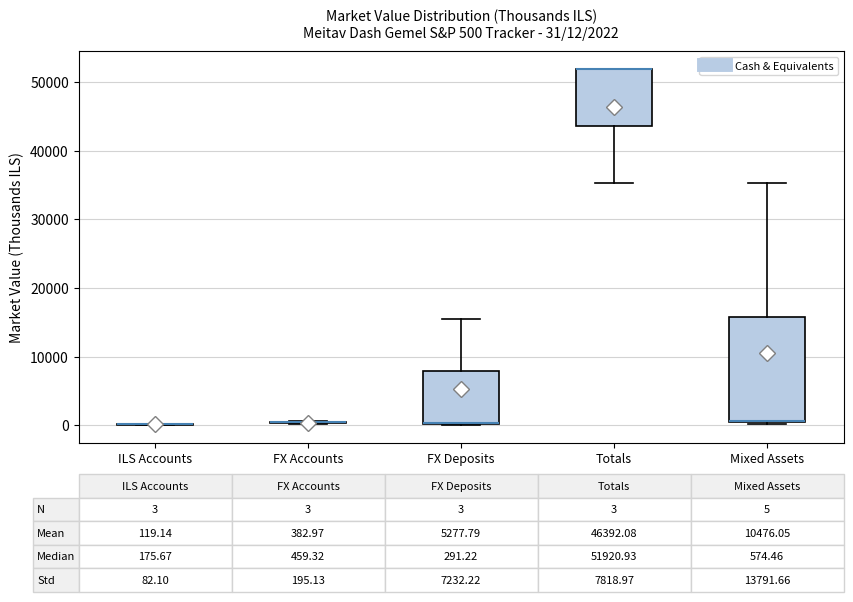

Which box is the tallest, from its lower edge to its upper edge?

Mixed Assets